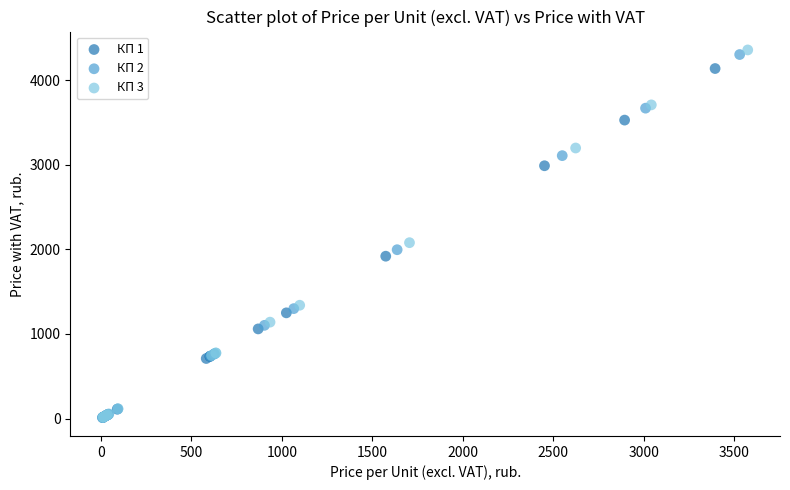

What are all the series names shown in the legend?

КП 1, КП 2, КП 3